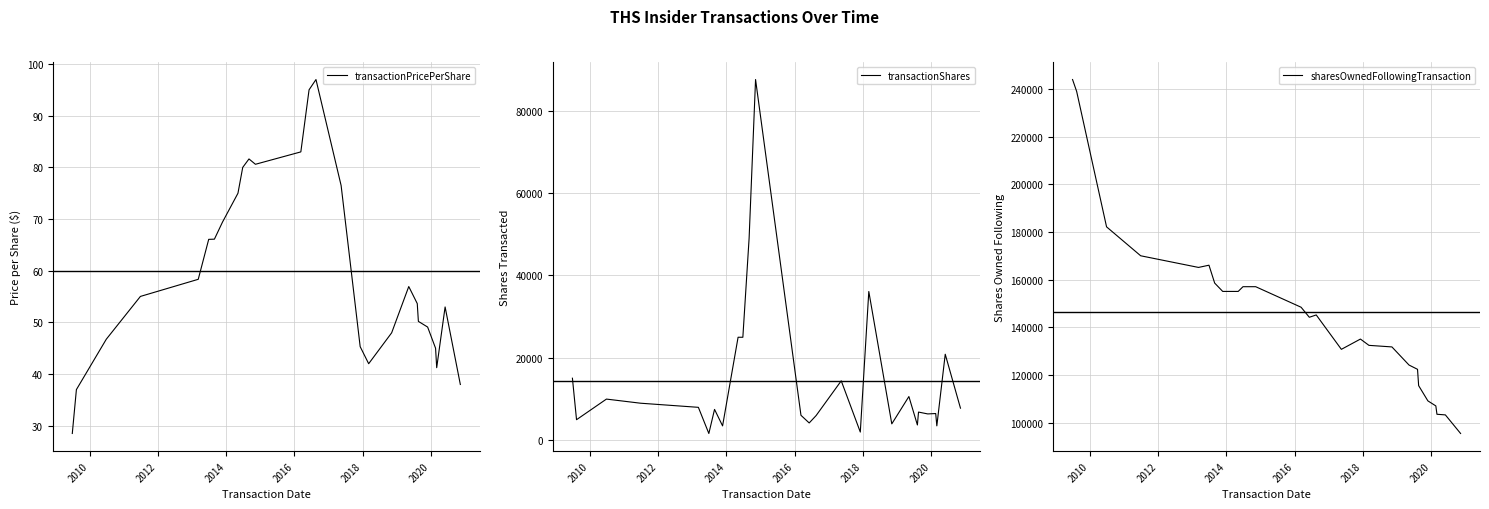

What is the lowest value of the transactionPricePerShare series?

28.5